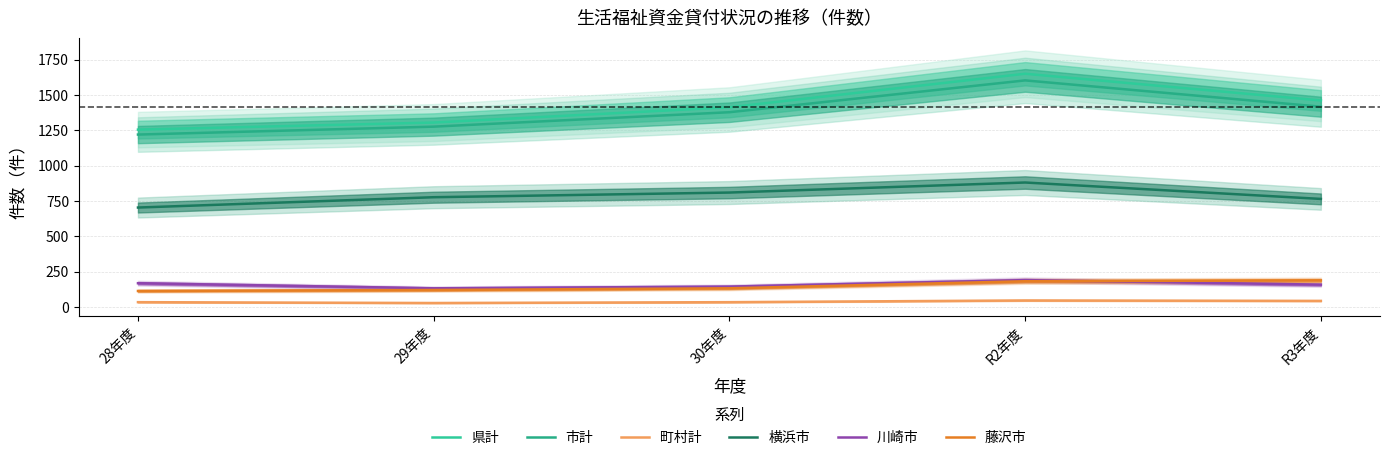

At 28年度, list the series in order from largest to smallest.

県計, 市計, 横浜市, 川崎市, 藤沢市, 町村計